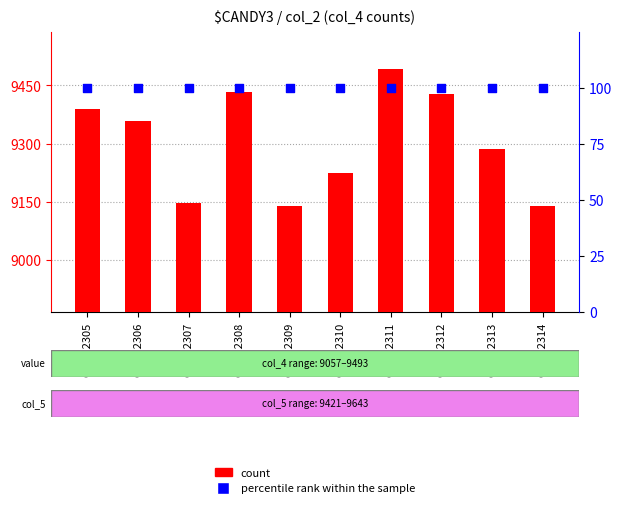

Which series reaches the minimum Y coordinate?

percentile rank within the sample